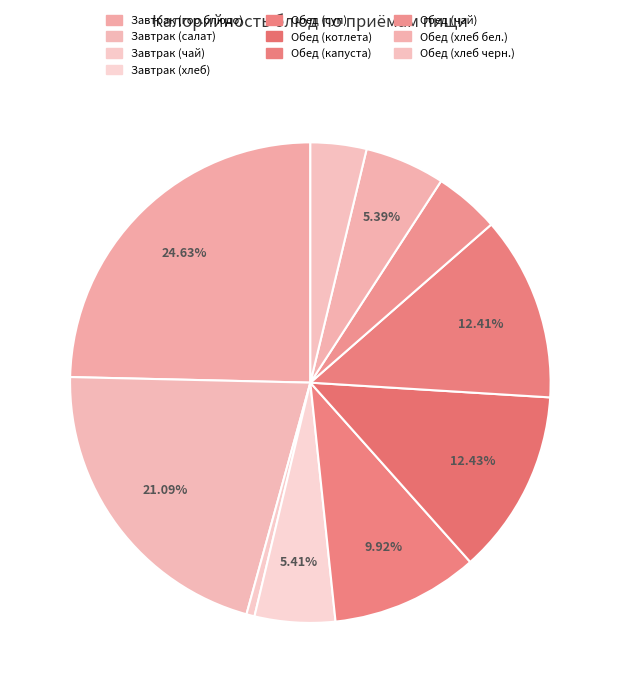

Is there a majority slice in this chart?

No